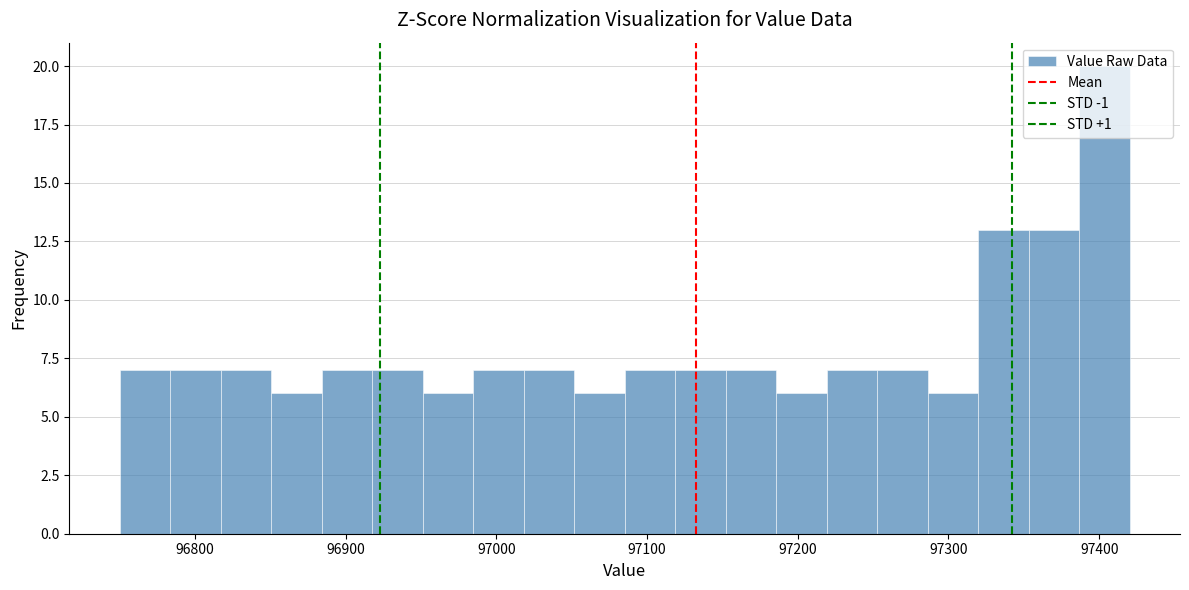

Around what value on the x-axis is the tallest bar? Give the approximate position of its centre, as read against the axis.

97400